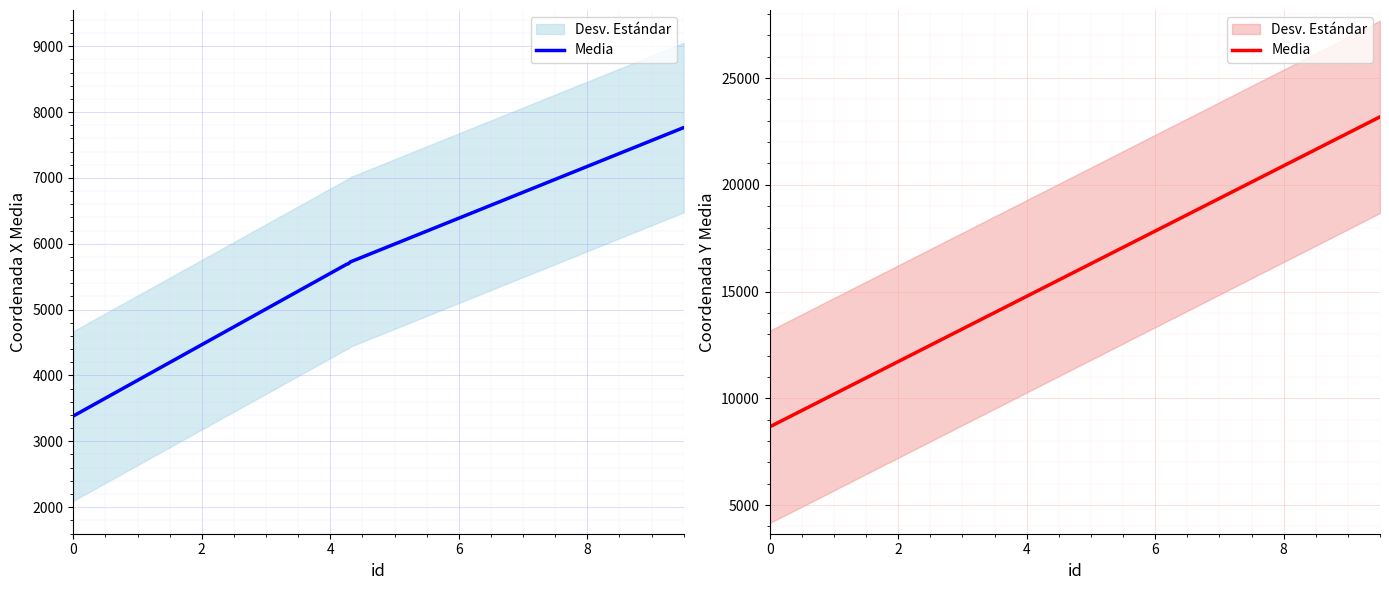

True or false: the data has more than 2 interior local peaks.

False